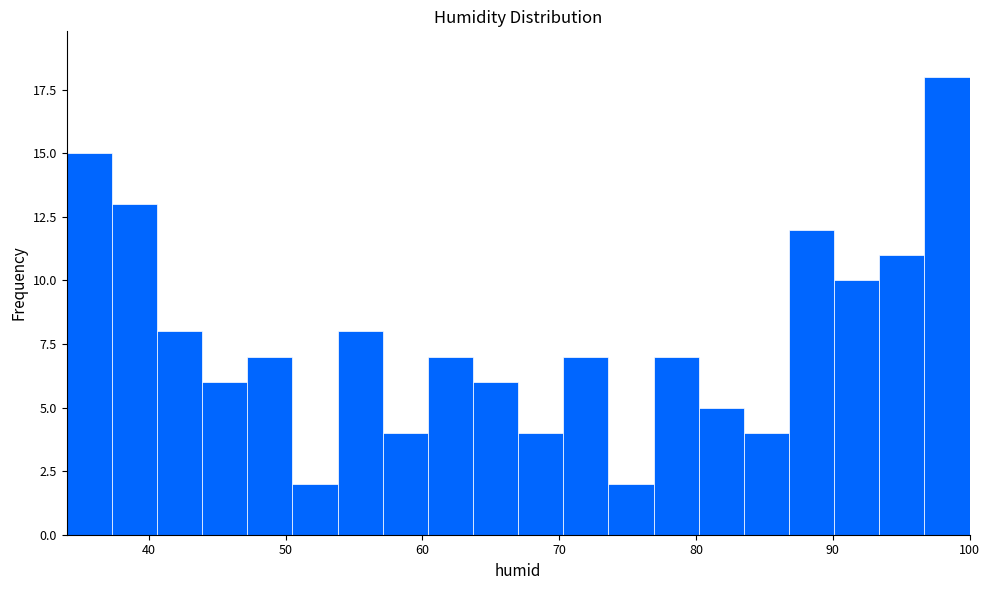

Read against the x-axis, roughly where is the centre of the tallest bar?

98